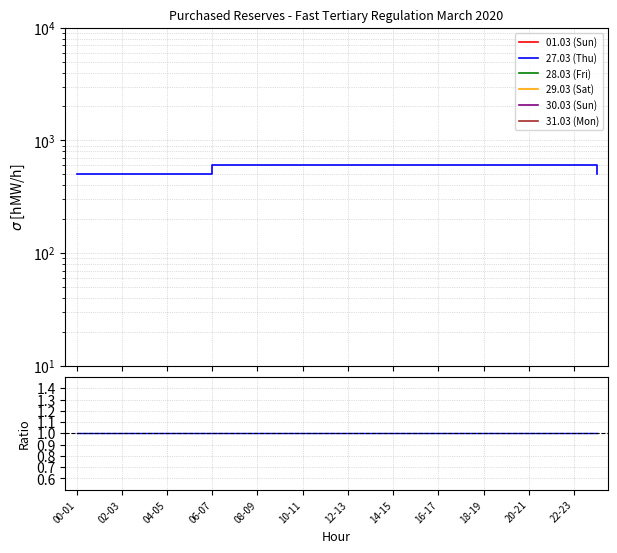

Does the chart have visible grid lines?

Yes